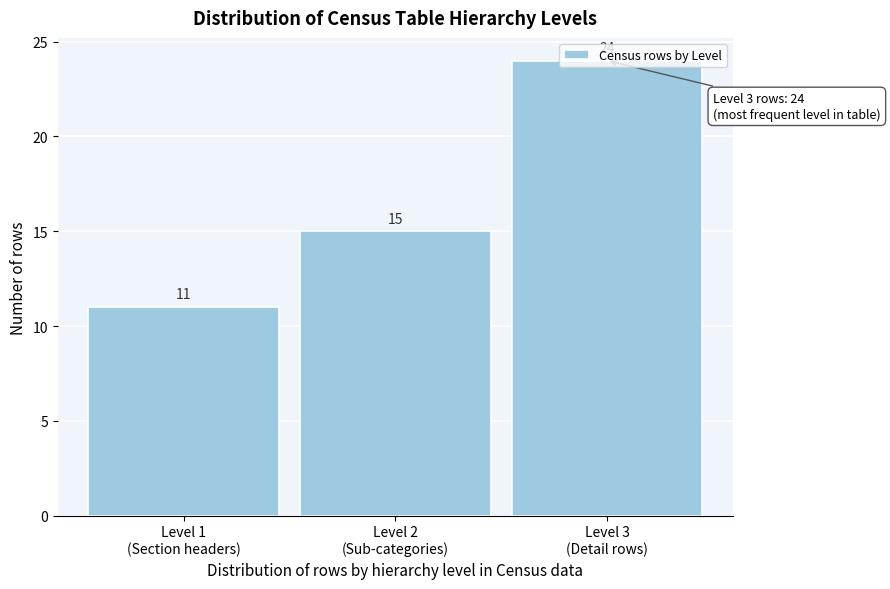

How many values are between 11 and 24?

3